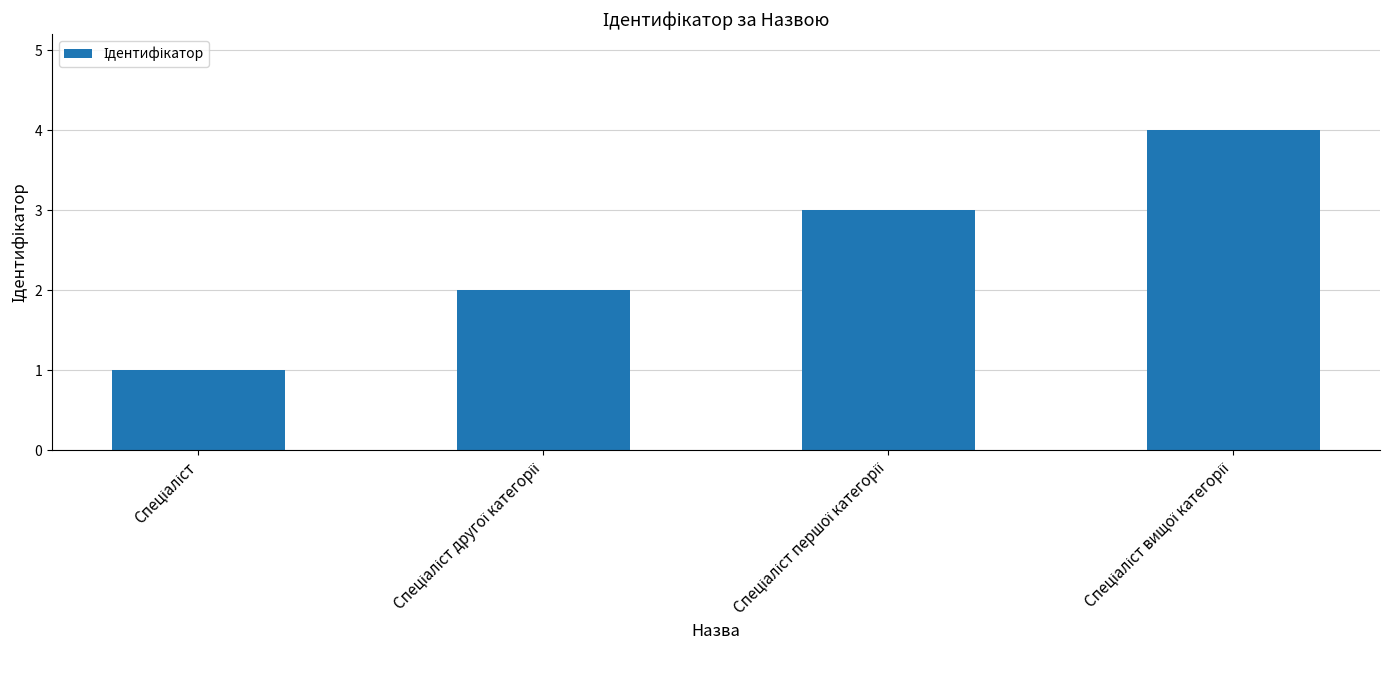

What is the difference between the maximum and minimum values?

3